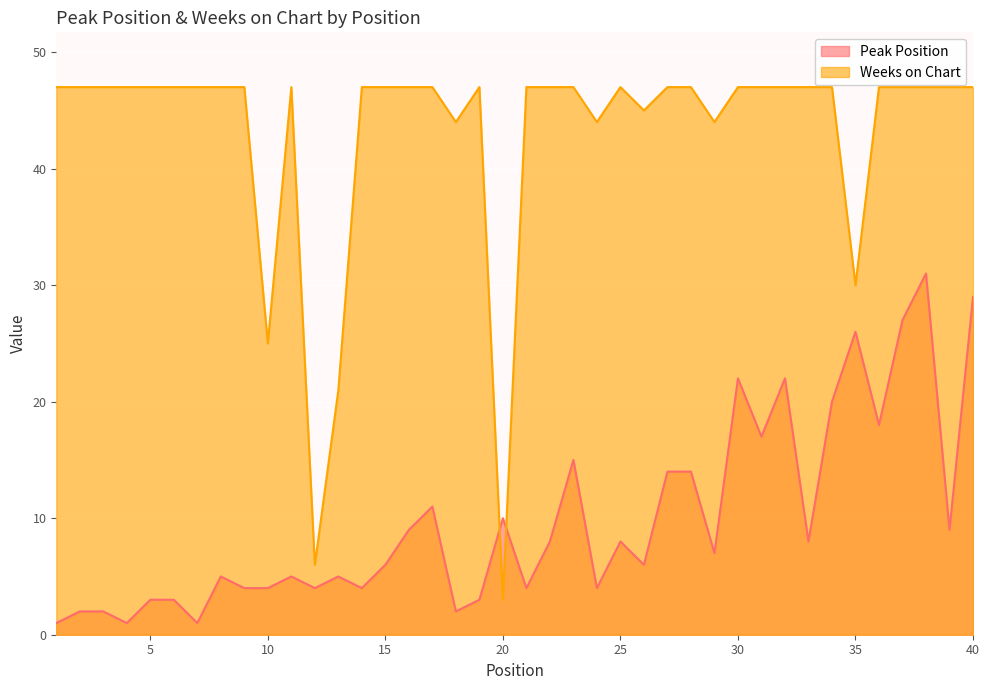

Between which two adjacent categories do Peak Position and Weeks on Chart first intersect?

19 and 20